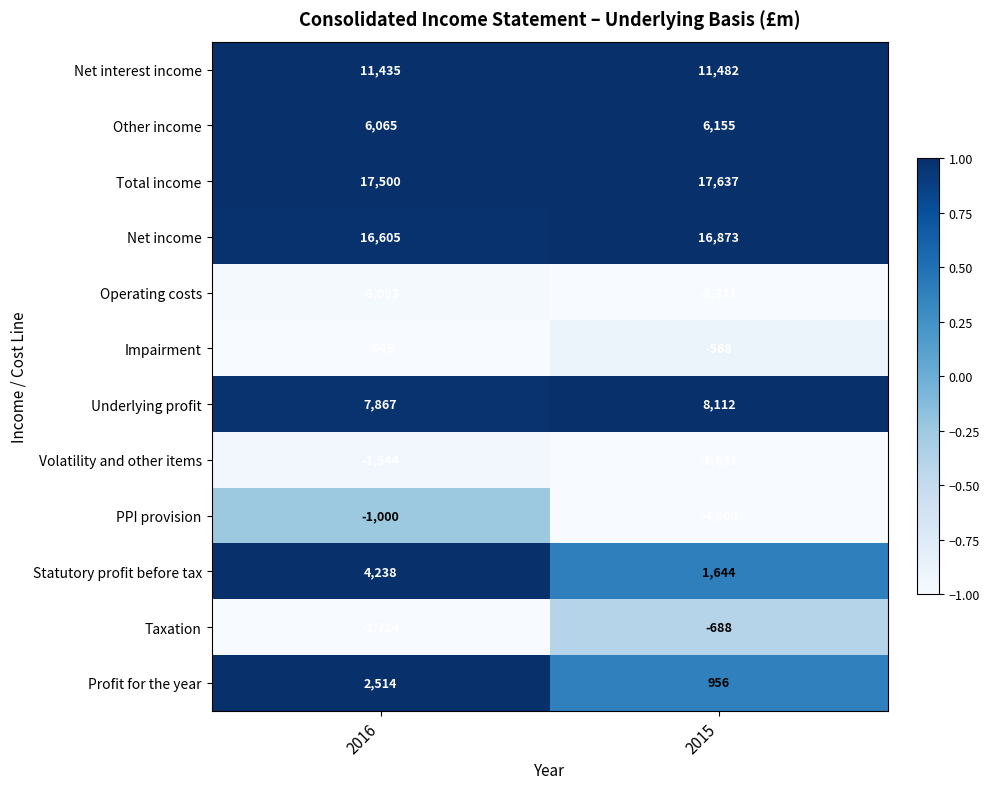

Which series changed the most between 2016 and 2015?

PPI provision